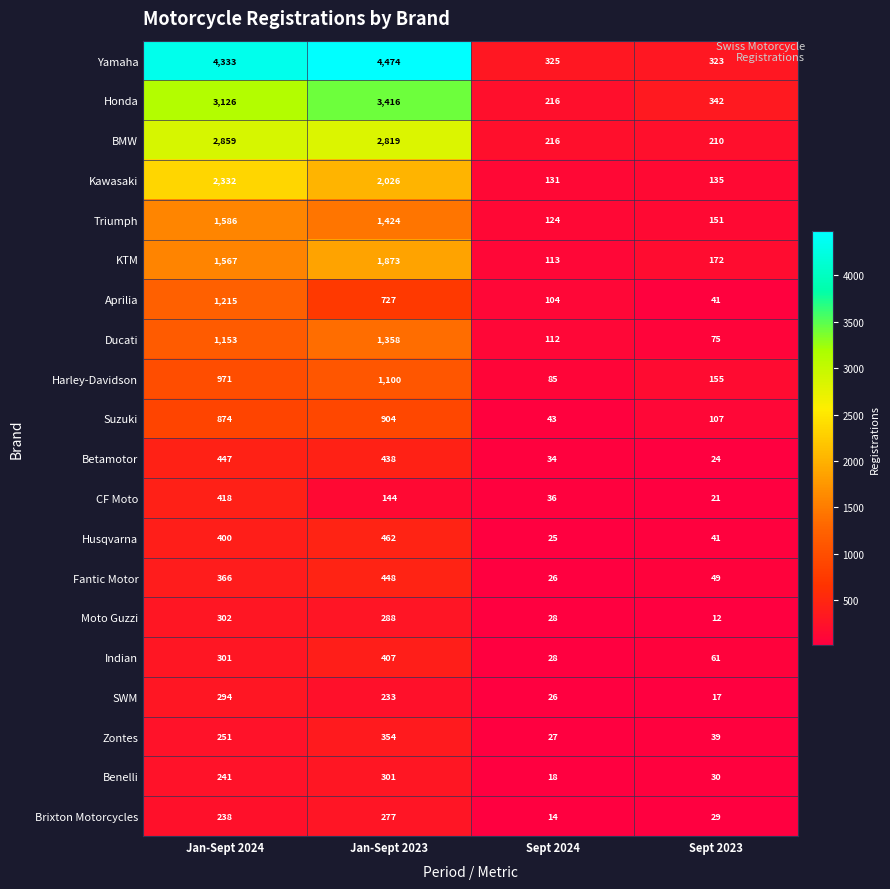

Which series has the largest range (max minus min)?

Yamaha